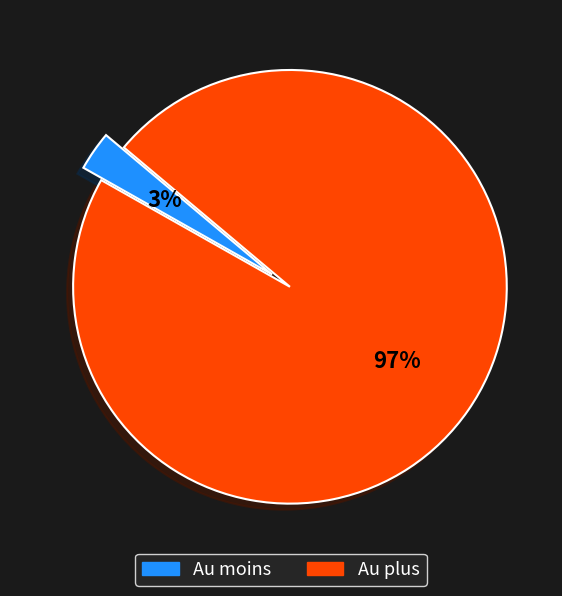

Count the number of slices in the pie.

2